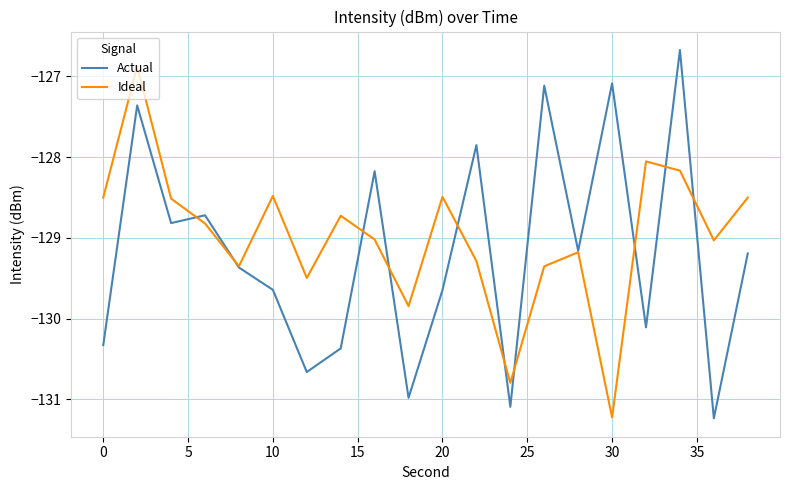

What is the greatest value displayed?

-126.7